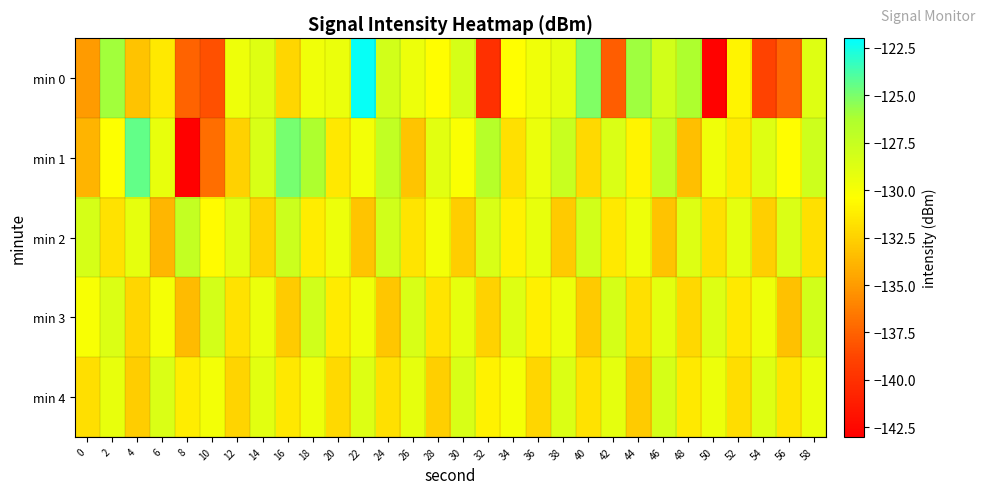

Which series has the largest range (max minus min)?

min 0